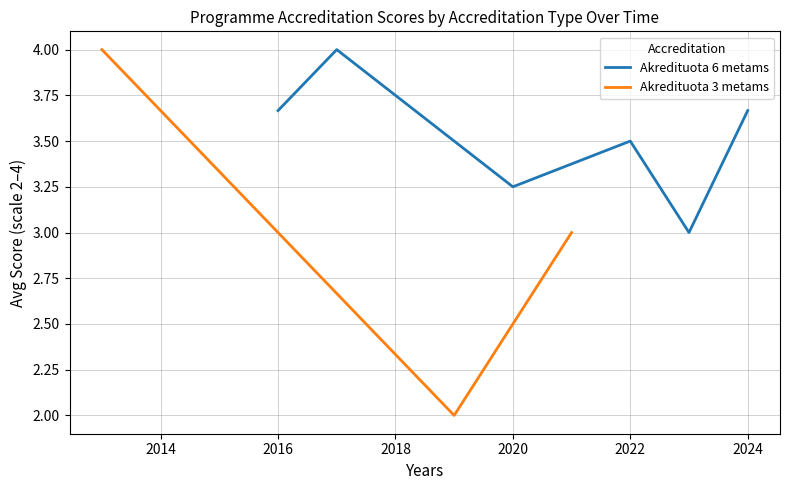

True or false: Akredituota 3 metams has a value of 4 at 2013-06-30.

False